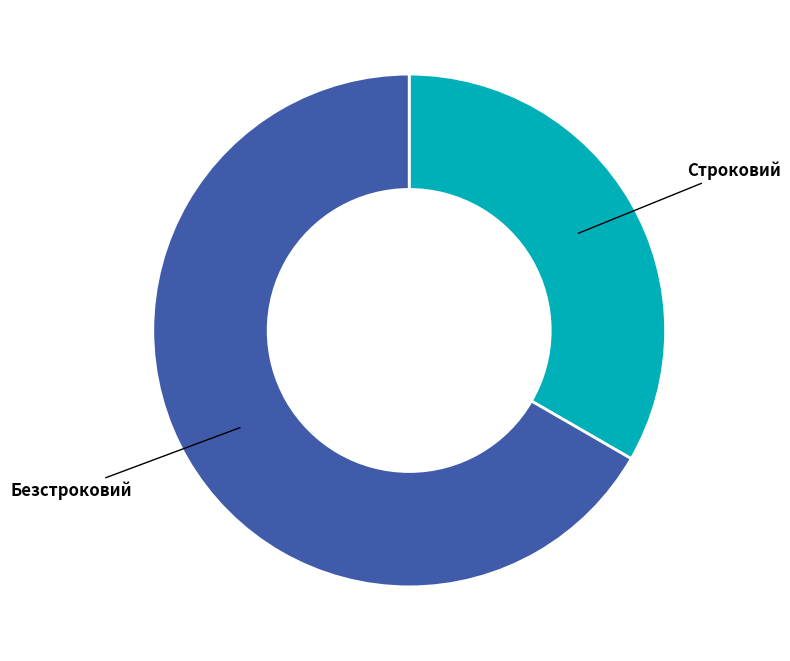

Do Безстроковий and Строковий together represent more than half of the pie?

Yes